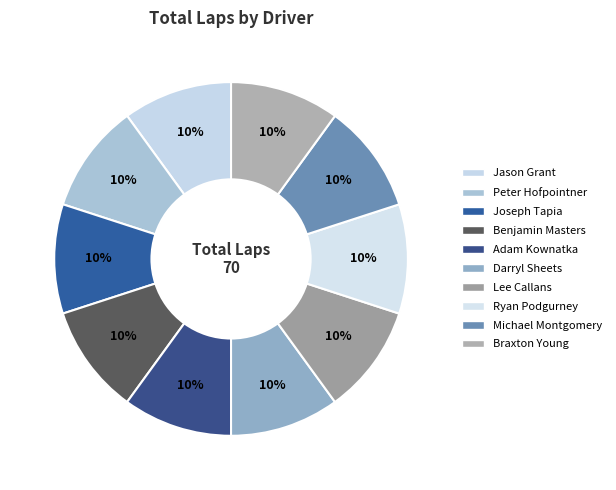

How many slices are in this pie chart?

10